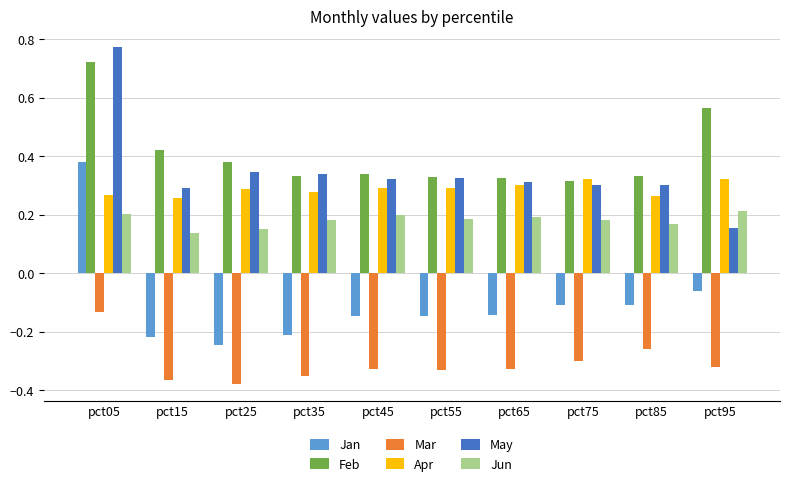

Which series changed the most between pct75 and pct95?

Feb